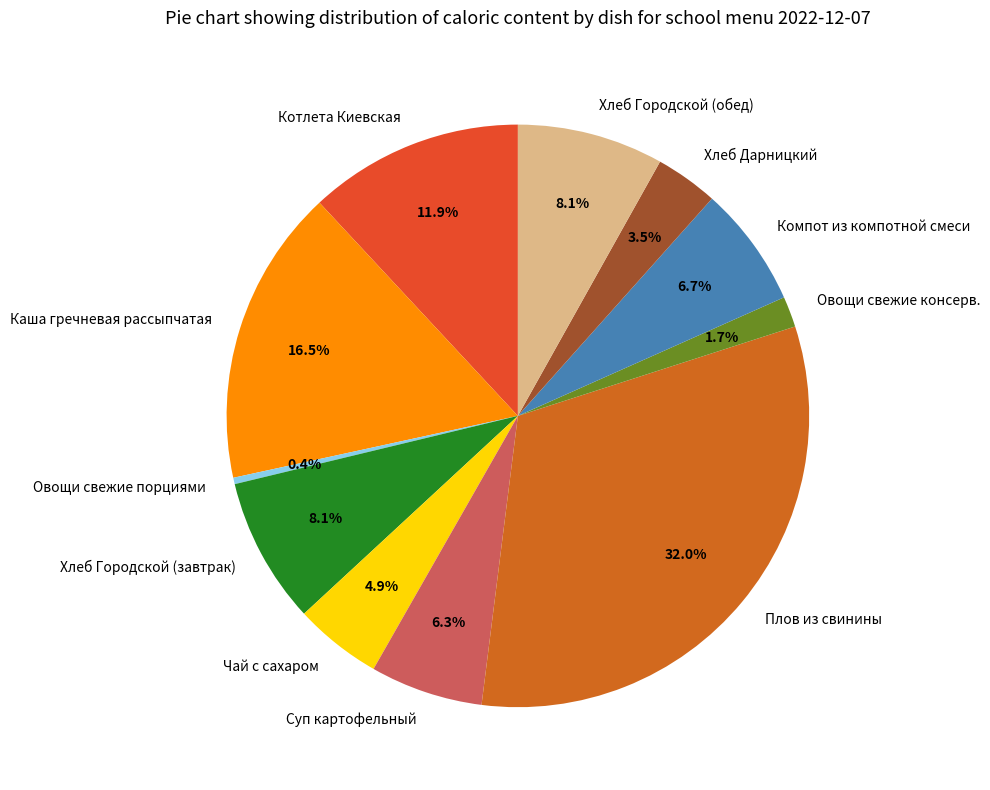

How many segments does this pie chart have?

11